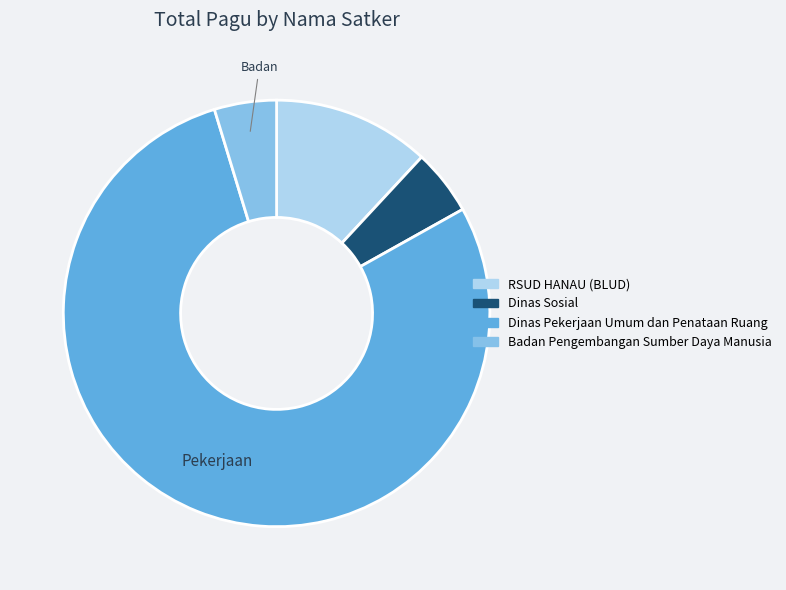

Does Badan Pengembangan Sumber Daya Manusia account for over 50% of the chart?

No